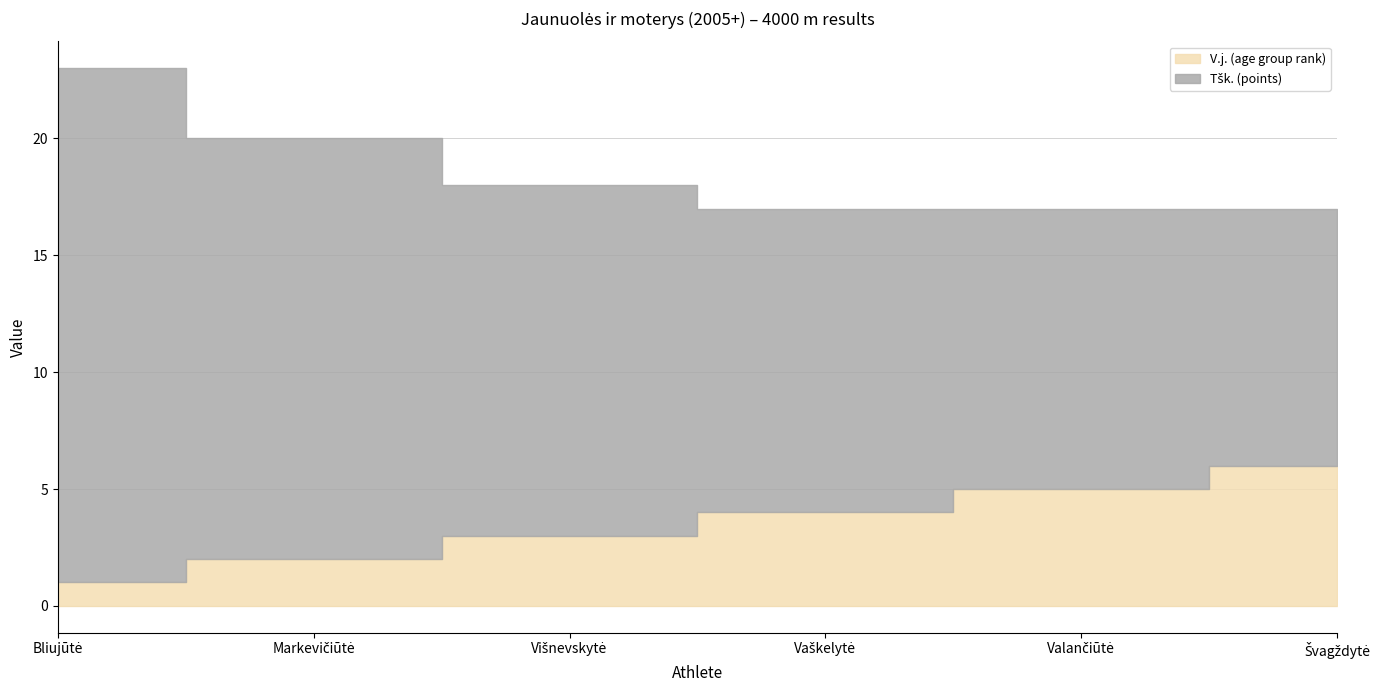

What is the value of the Tšk. (points) point at the 4th from the left?

13